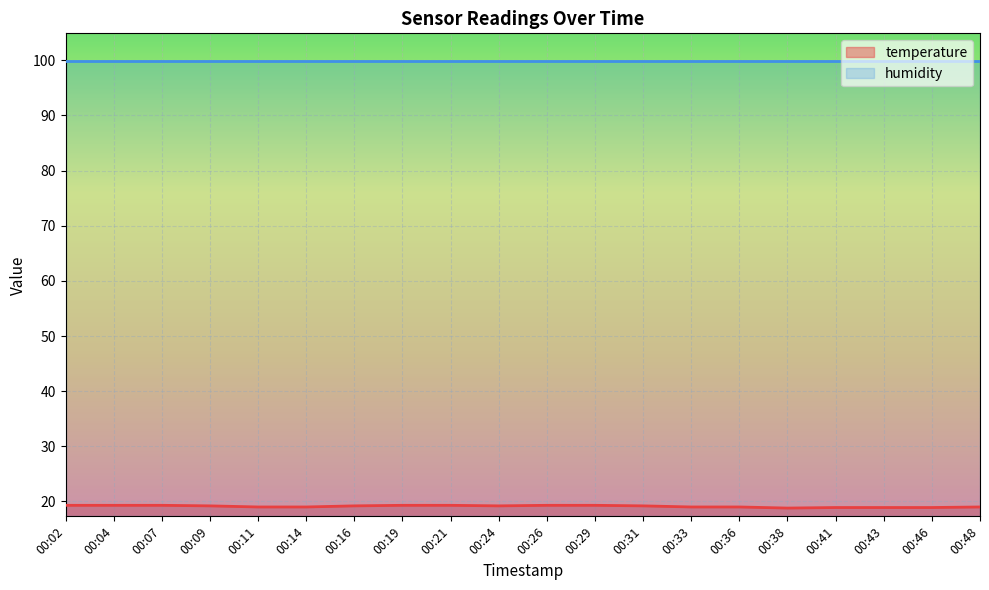

Reading left to right, extract all data points from this chart.

19.3	19.3	19.3	19.2	19.0	19.0	19.2	19.3	19.3	19.2	19.3	19.3	19.2	19.0	19.0	18.8	18.9	18.9	18.9	19.0